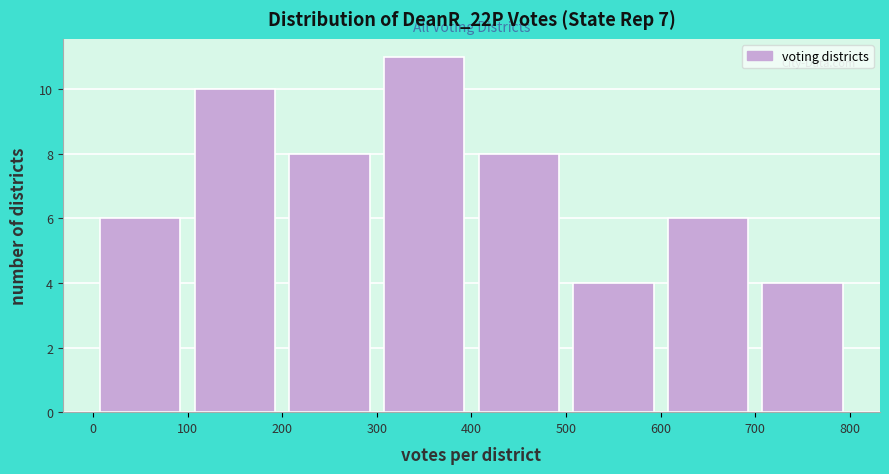

How tall is the bar that spans 300 to 400 on the x-axis? The values are not printed on the chart, so give them approximately, as read against the axis.

11